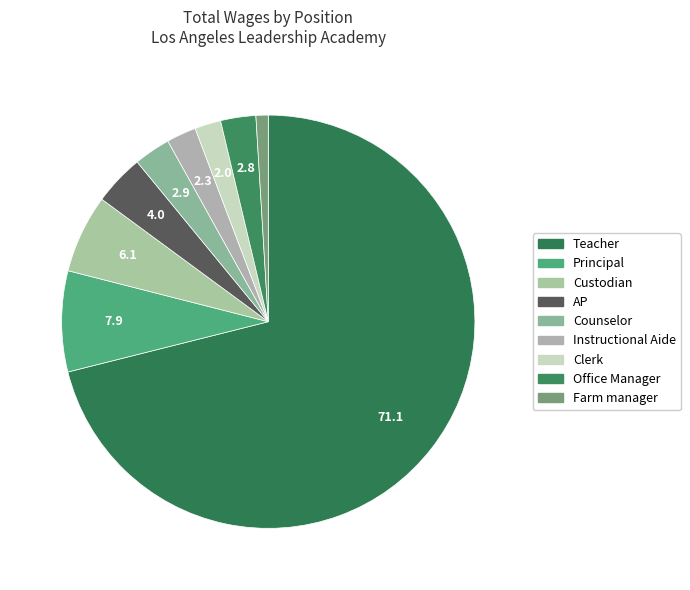

How many slices are in this pie chart?

9